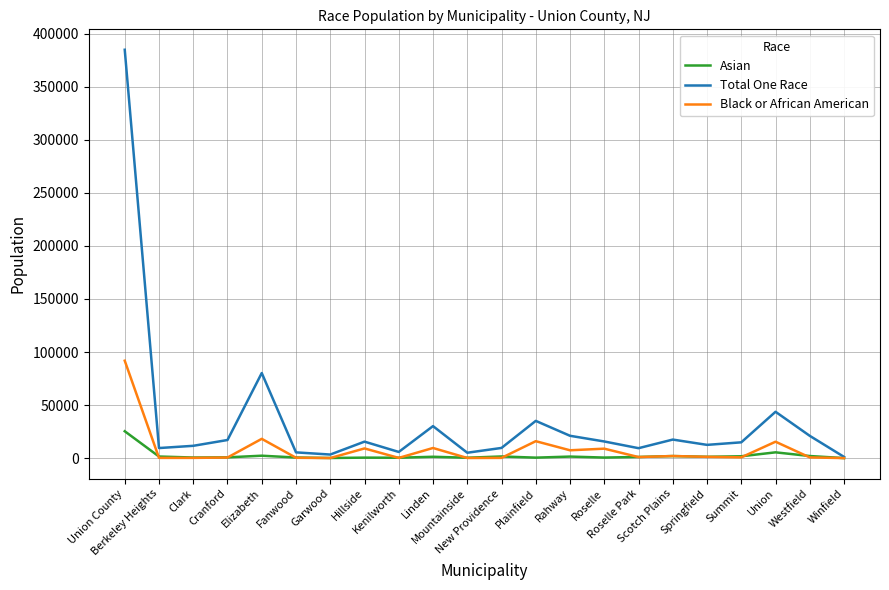

What are all the series names shown in the legend?

Asian, Total One Race, Black or African American